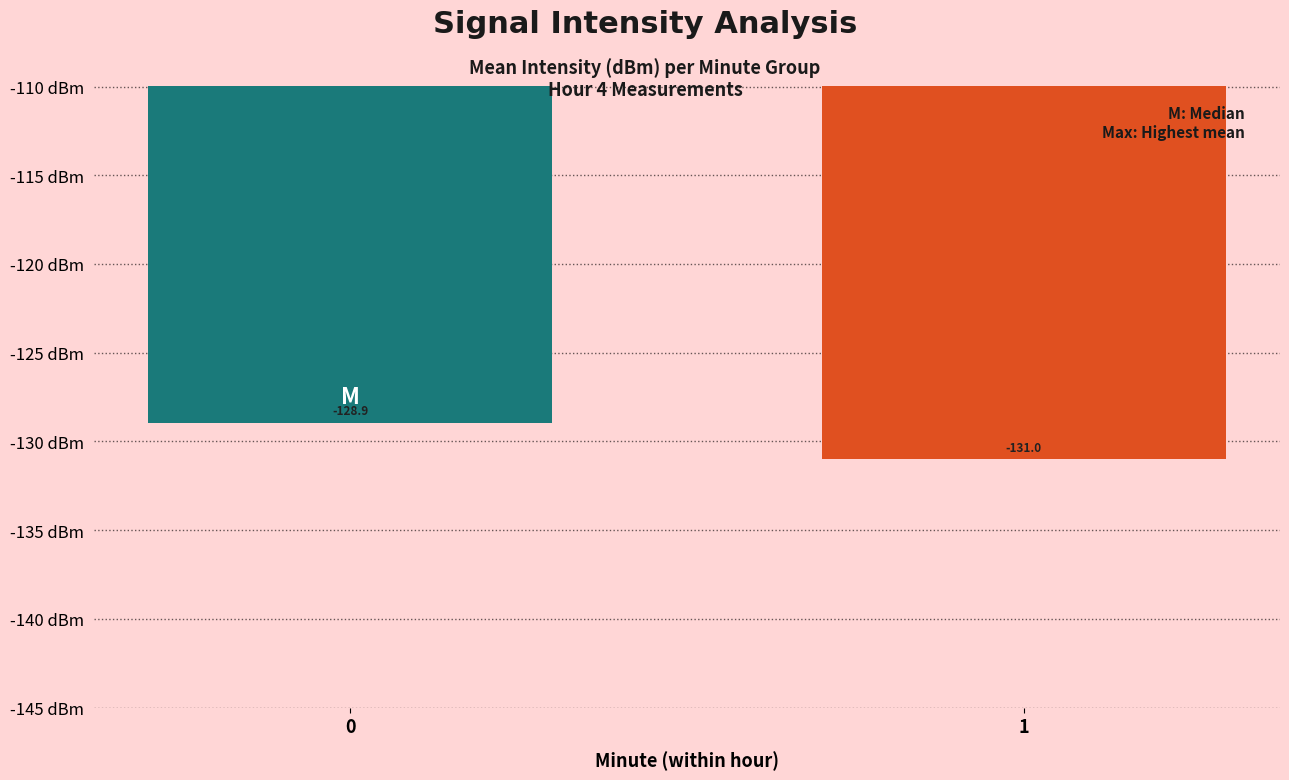

Count the number of data series in this chart.

1